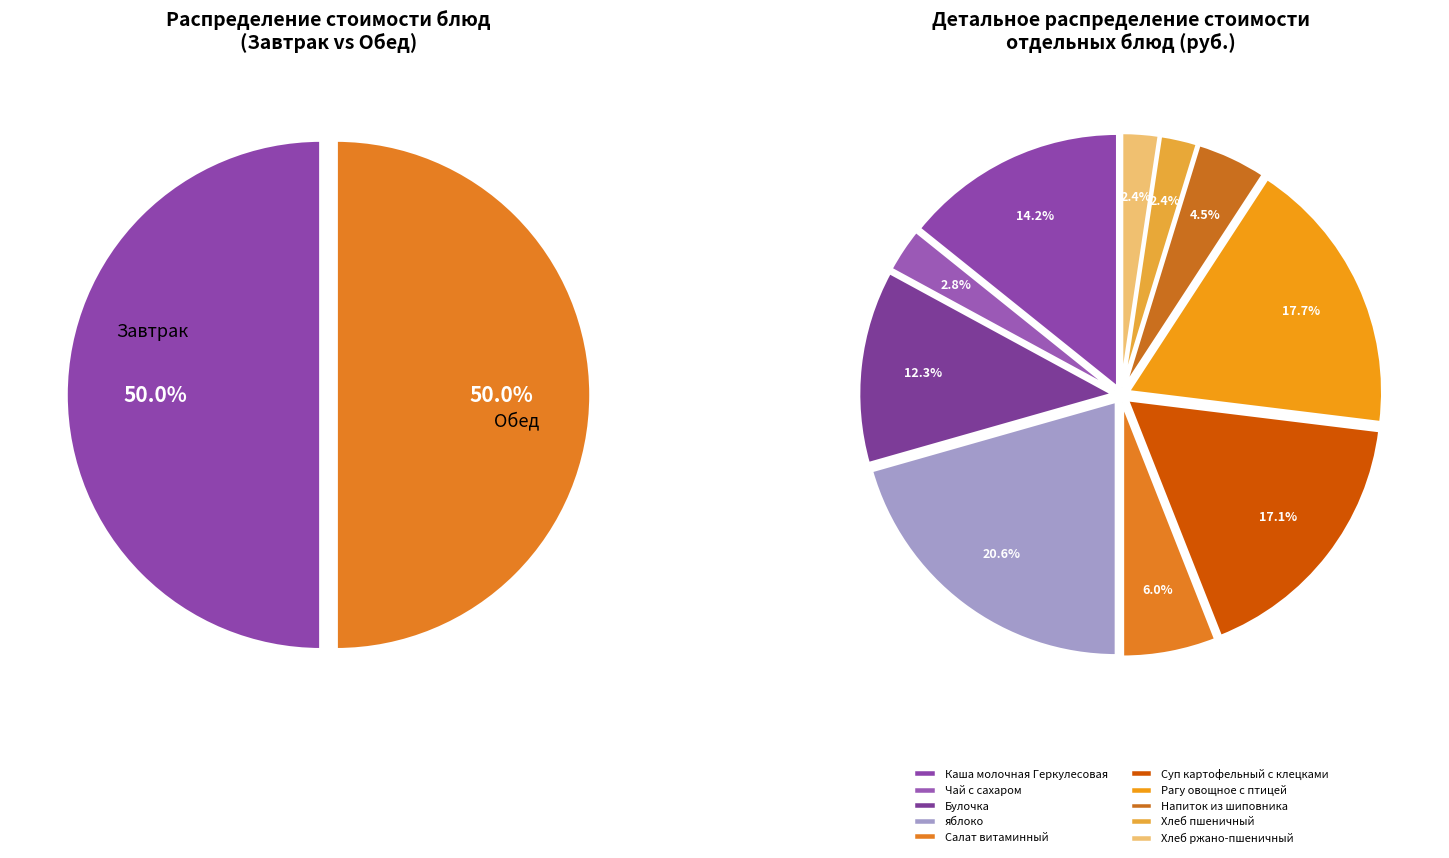

What is the largest slice in the pie chart?

яблоко